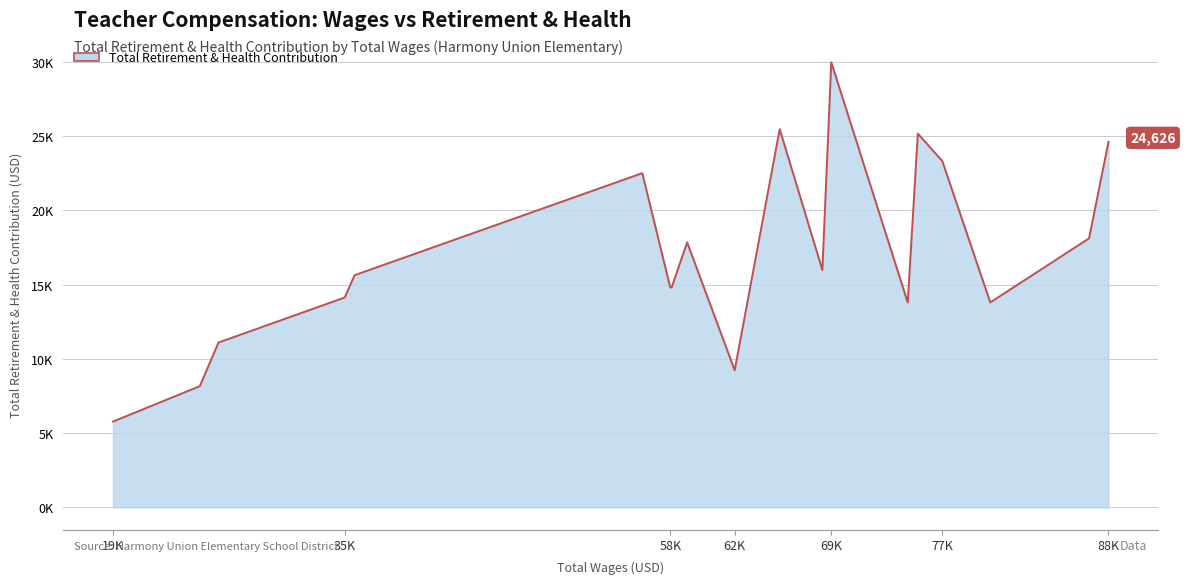

What is the smallest value displayed?

5780